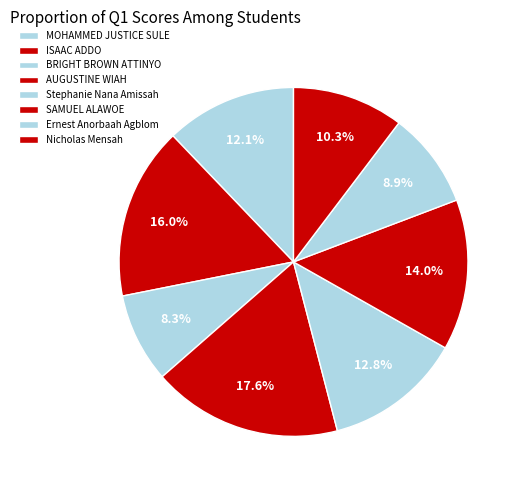

Which slice is the smallest?

BRIGHT BROWN ATTINYO